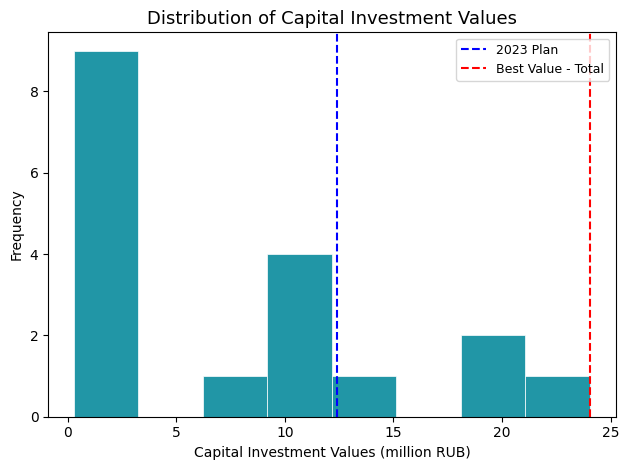

Reading left to right, list every bar in this chart as the range it spans on the x-axis followed by its height. Neither the bar edges nor the heights are printed on the chart, so give them approximately, as read against the axes.

0.5 to 3.5: 9
3.5 to 6.0: 0
6.0 to 9.0: 1
9.0 to 12.0: 4
12.0 to 15.0: 1
15.0 to 18.0: 0
18.0 to 21.0: 2
21.0 to 24.0: 1